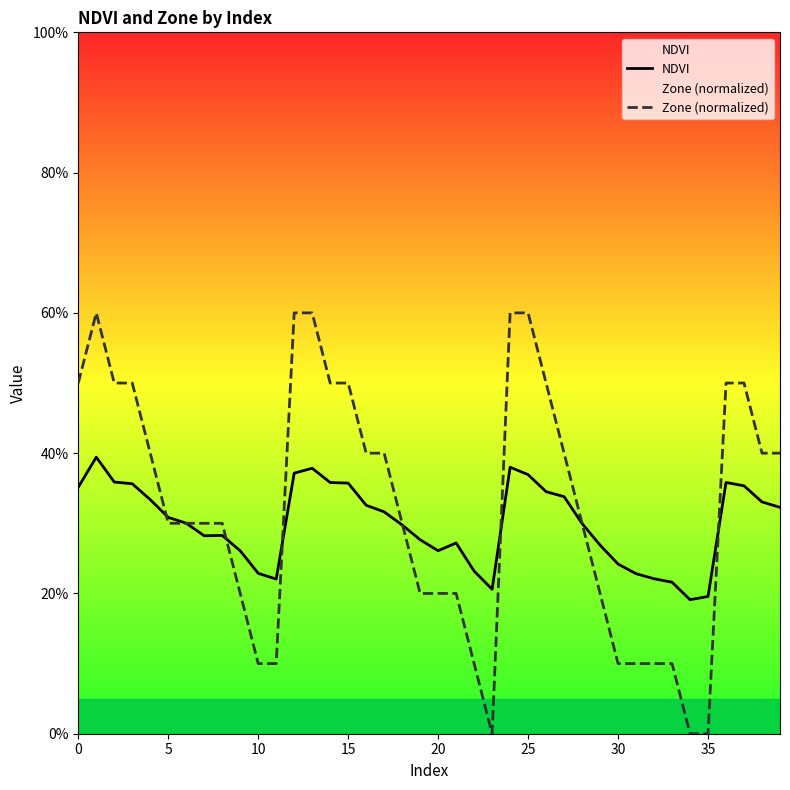

Rank the series by their average value, from lowest to highest.

NDVI, Zone (normalized)